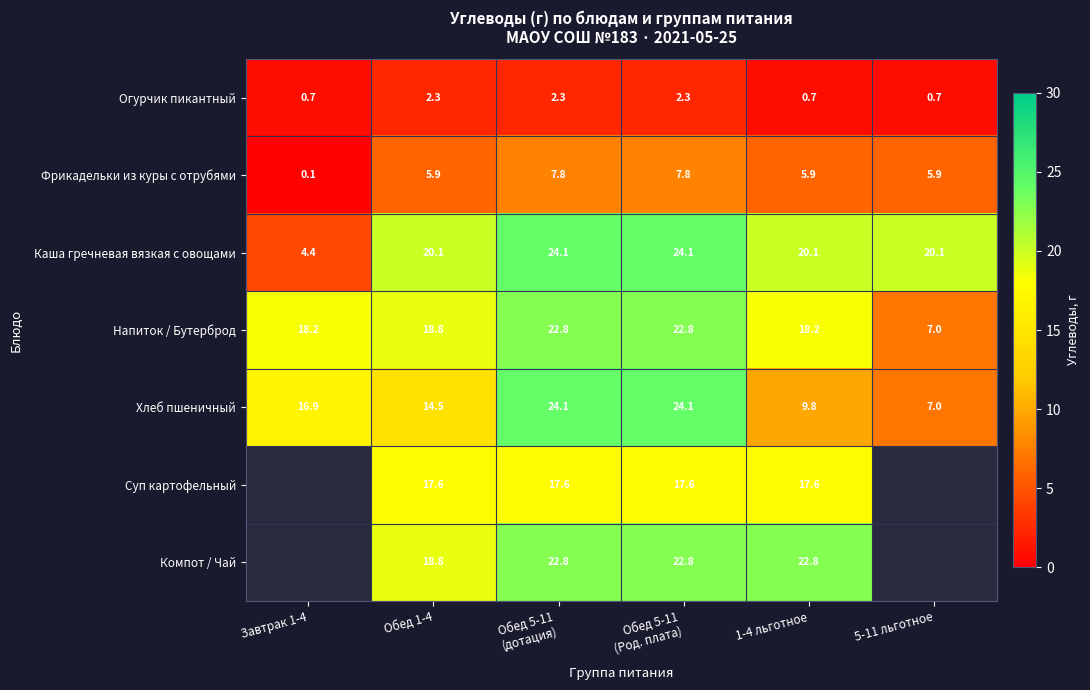

At which category does the chart reach its peak across all series?

Обед 5-11
(дотация)